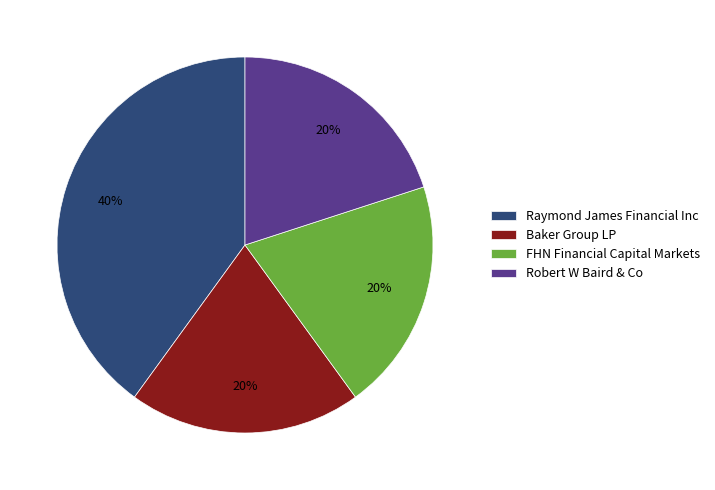

Which slice is the largest?

Raymond James Financial Inc